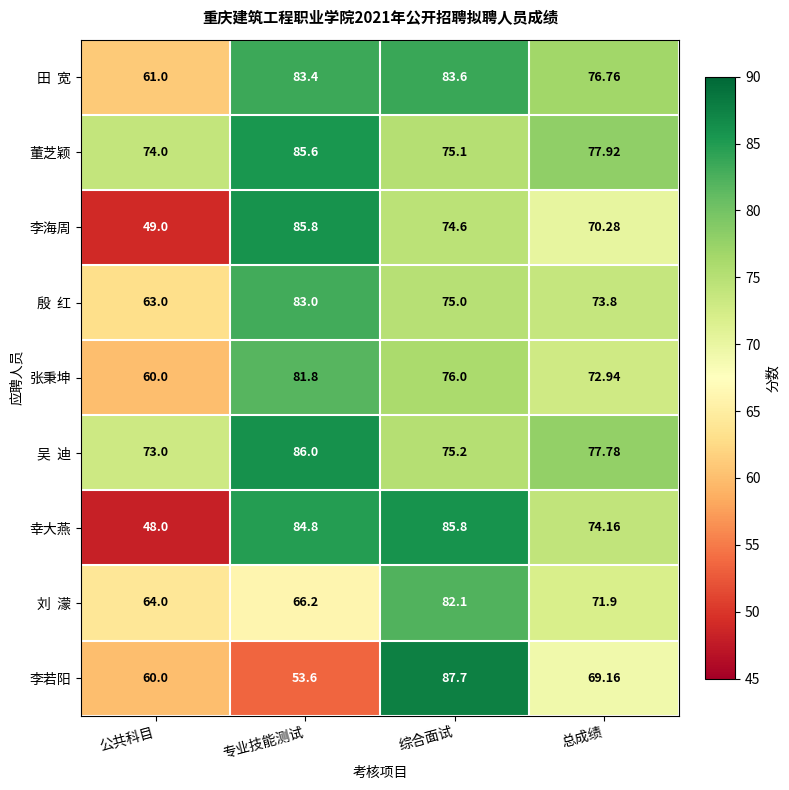

Between 综合面试 and 总成绩, which series saw the biggest shift?

李若阳